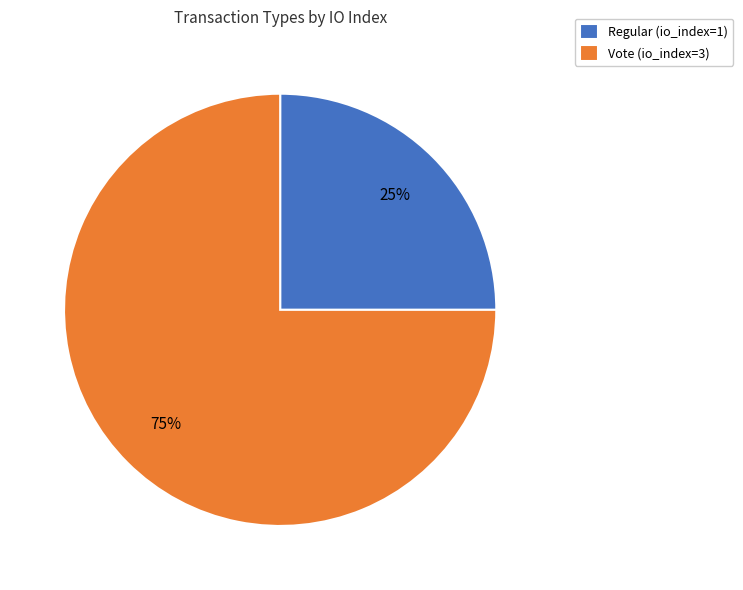

To the nearest percent, what portion does Vote (io_index=3) represent?

75%